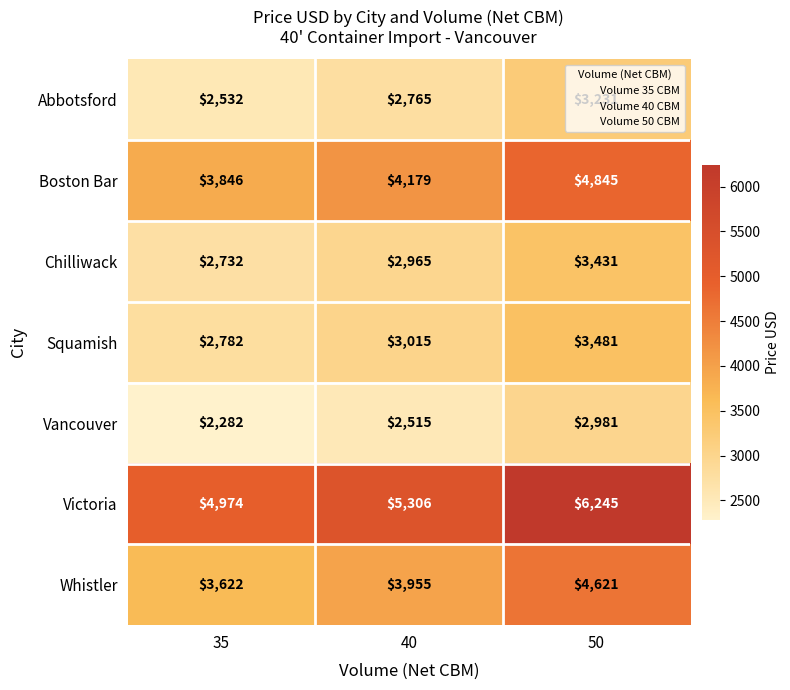

The Boston Bar series shows 2041 at 35. True or false?

False